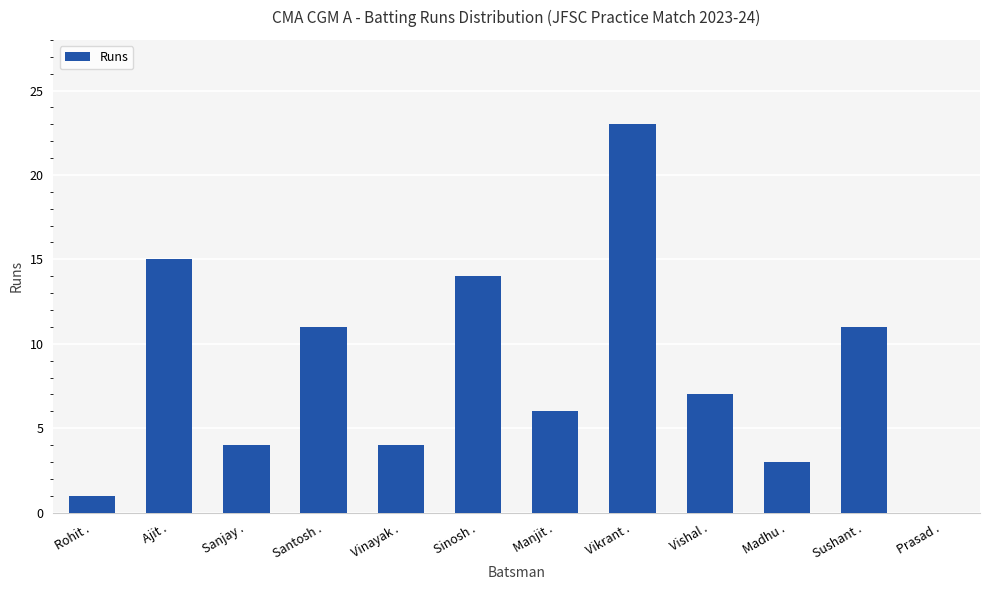

What is the difference between the values at Vishal . and Manjit .?

1